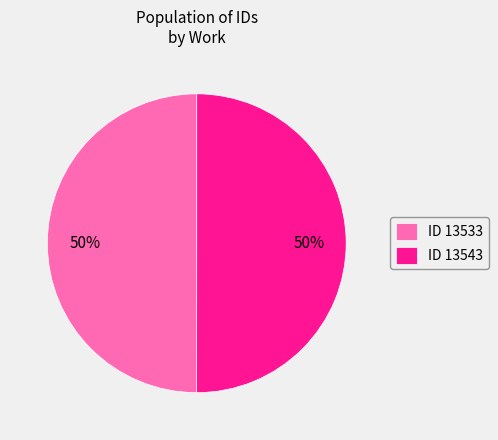

What percentage is the ID 13543 slice, to the nearest percent?

50%